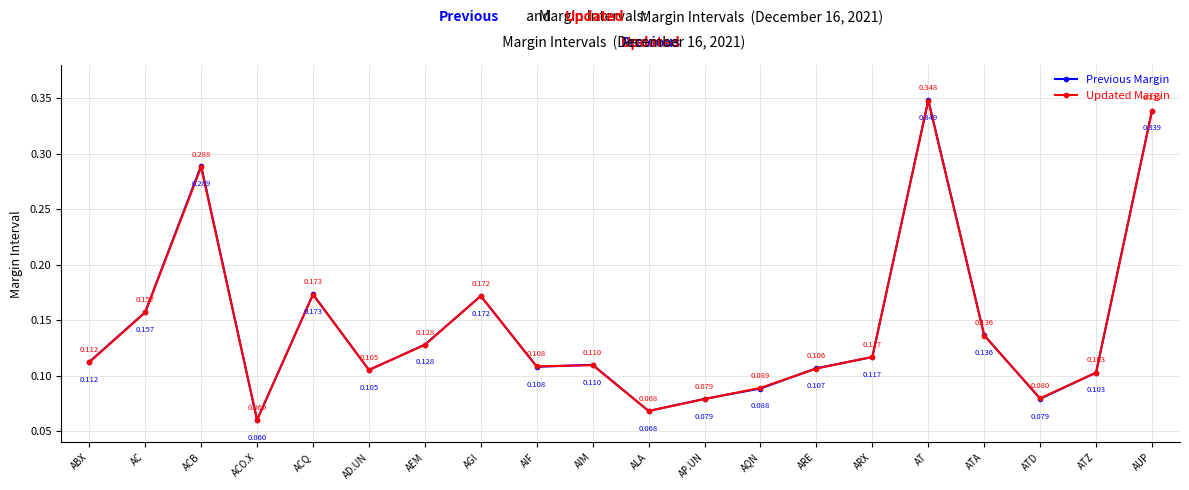

At which category does Updated Margin reach its first local peak?

ACB